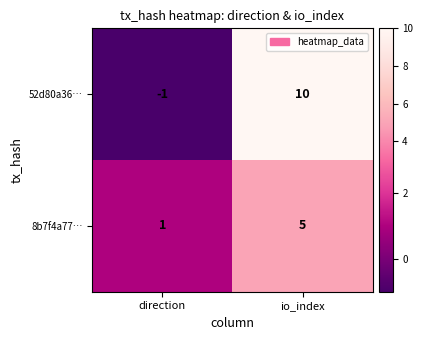

What is the sum of all 8b7f4a77… values?

6